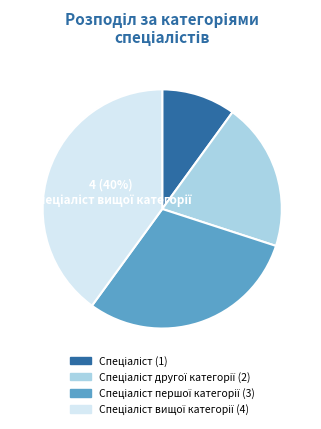

Is there any slice that represents more than half of the pie?

No